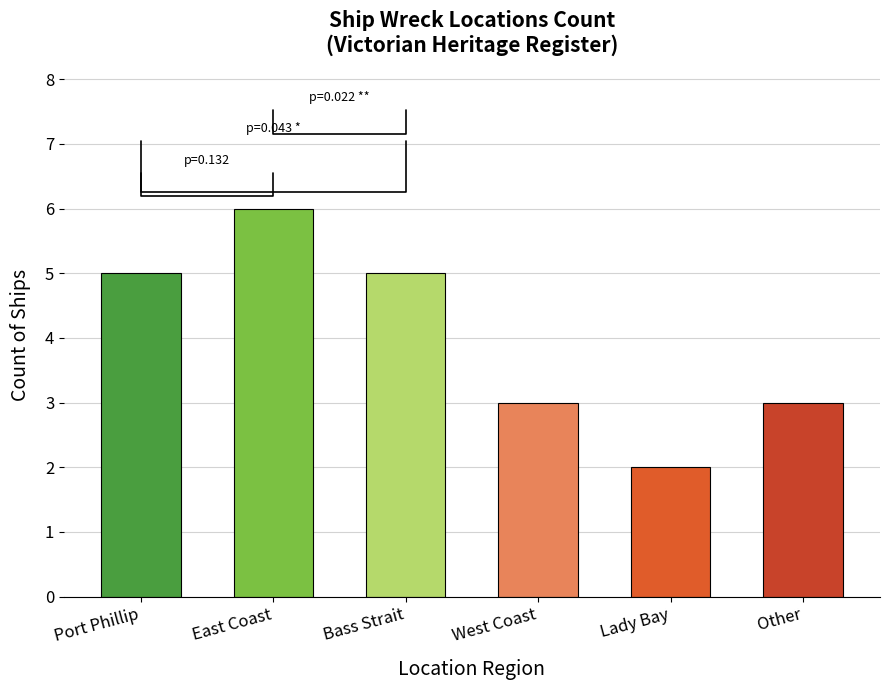

Read the value at Port Phillip.

5